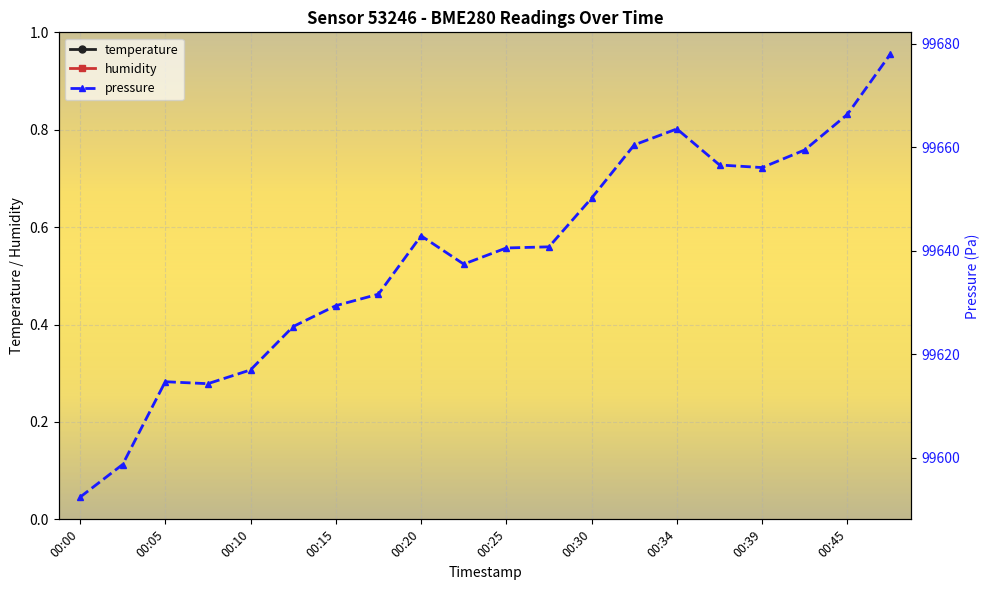

How many values in the pressure series are below 99640?

9